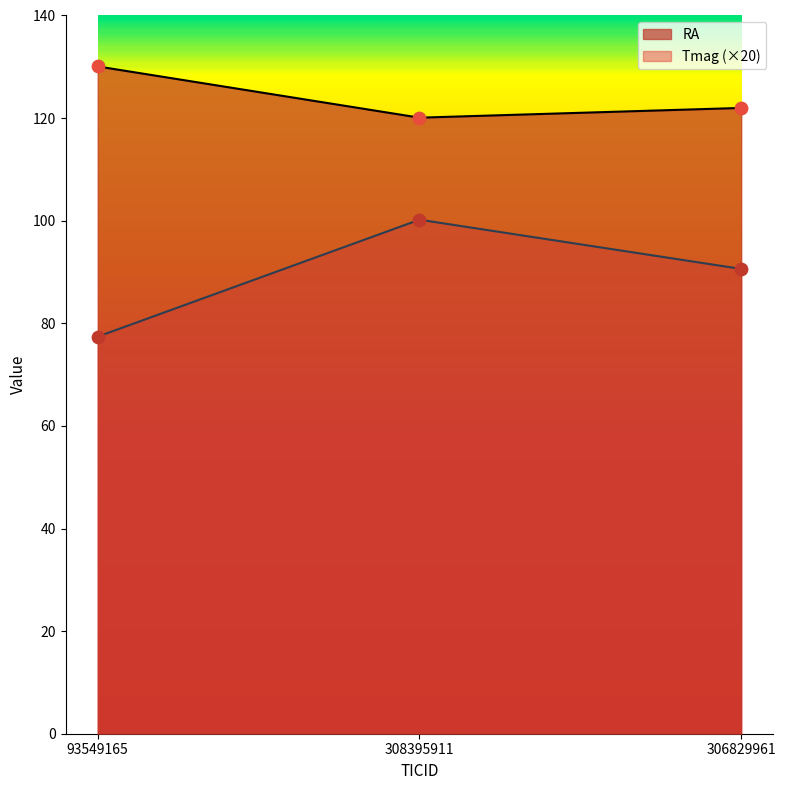

What is the total value across all series at 93549165?

207.5